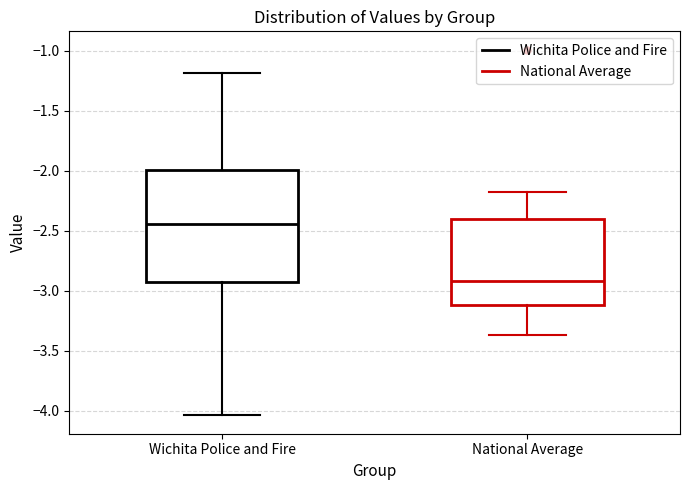

Reading left to right, transcribe this box plot: for each box, give where its median line is, the range the box spans, and where its two whiskers end, as read against the y-axis. The values are not printed on the chart, so give them approximately, as read against the axis.

Wichita Police and Fire: median -2.45, box -2.90 to -2.00, whiskers -4.05 to -1.20
National Average: median -2.90, box -3.10 to -2.40, whiskers -3.35 to -2.15